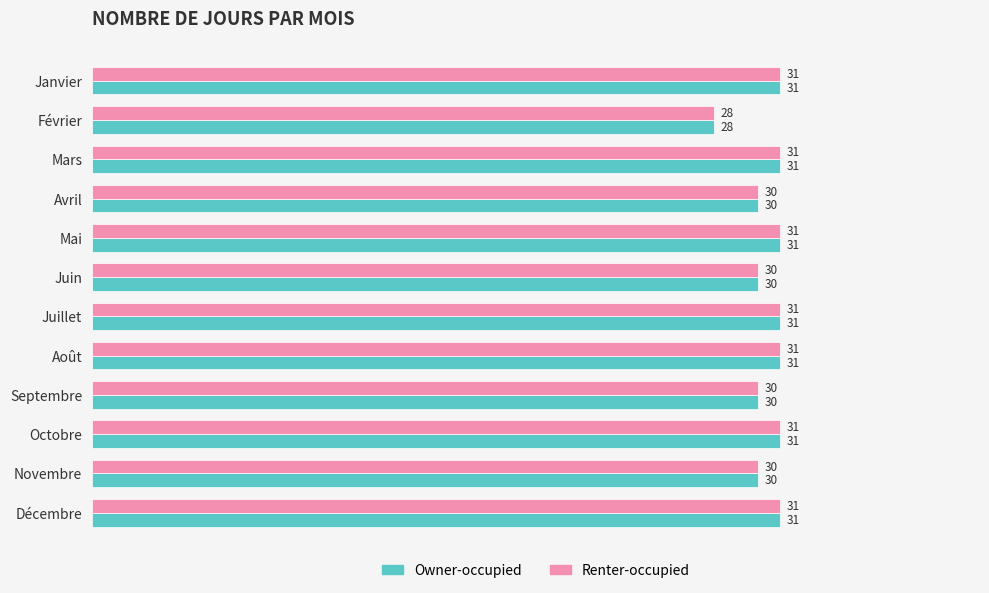

Where is Renter-occupied nearest to the value 29?

Février